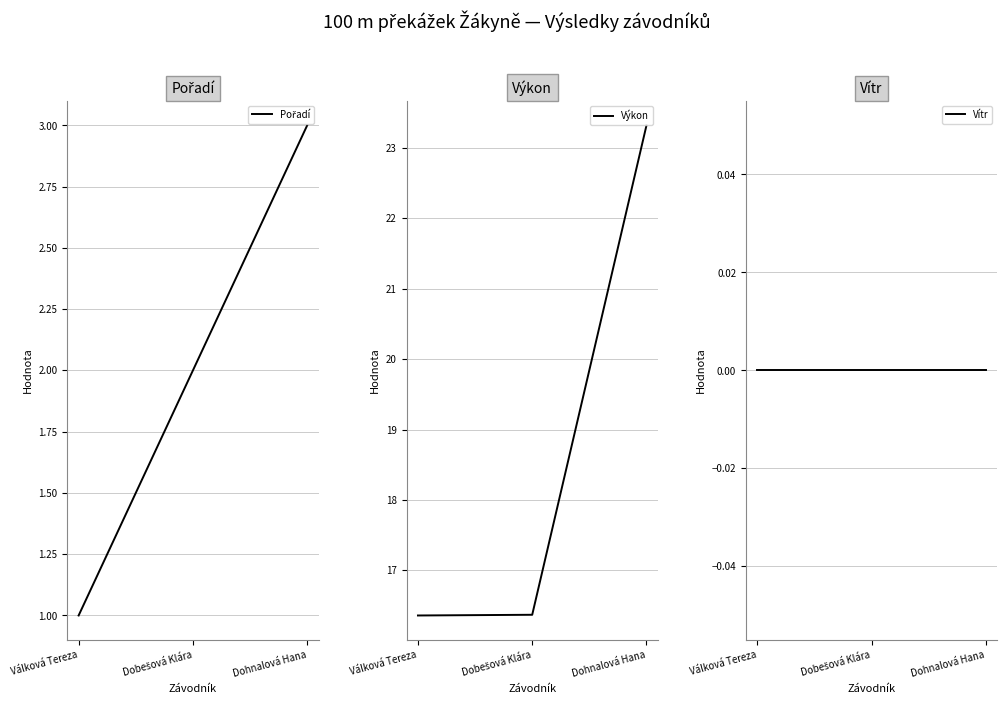

Is this an area chart (filled region under the line)?

No